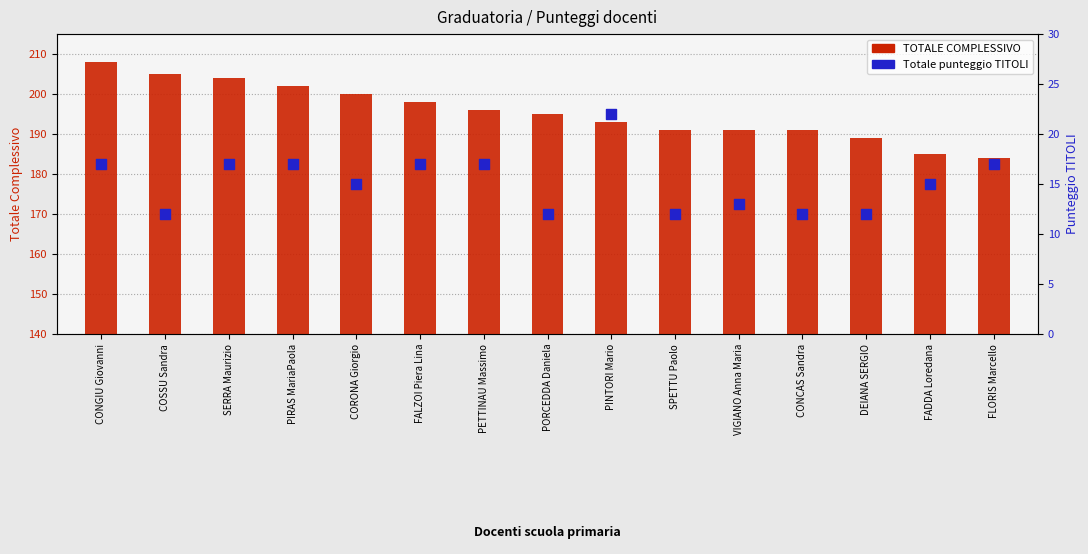

Which series reaches the maximum Y coordinate?

TOTALE COMPLESSIVO